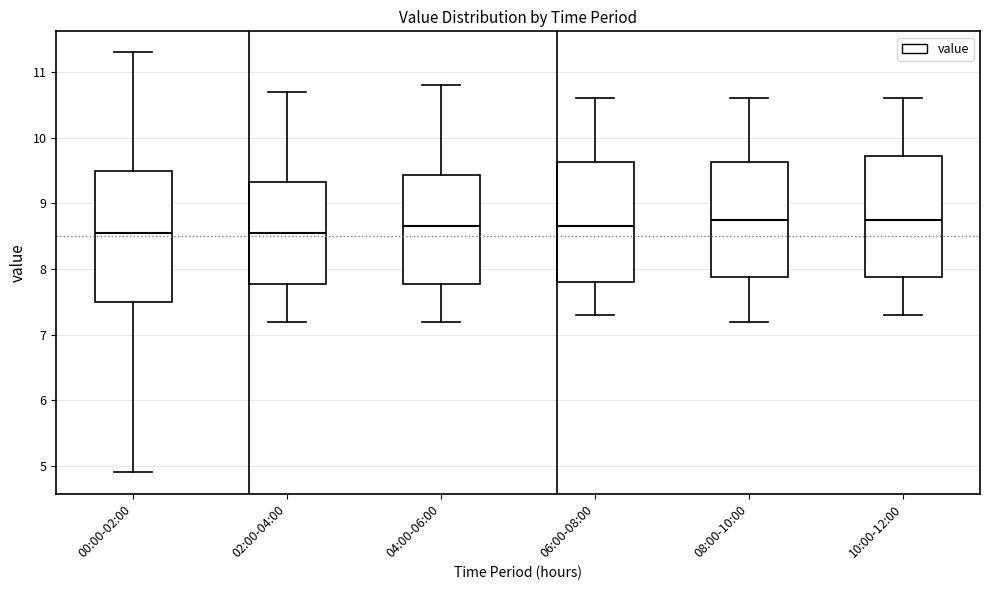

Where is the lower edge of the box for 02:00-04:00 on the y-axis? The values are not printed on the chart, so give them approximately, as read against the axis.

7.8